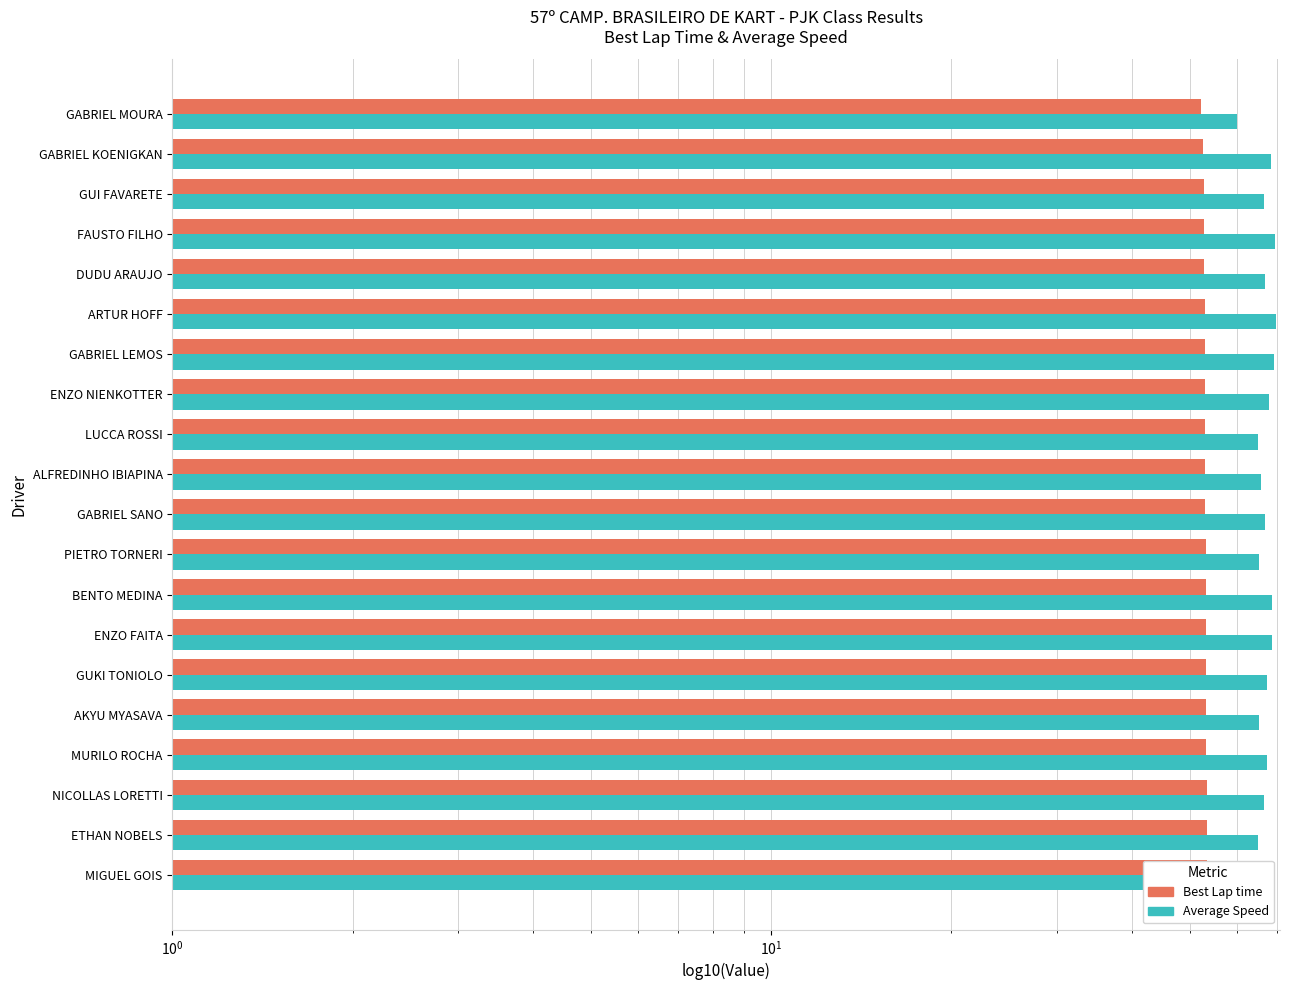

The value of Average Speed at ARTUR HOFF is 37.4. True or false?

False